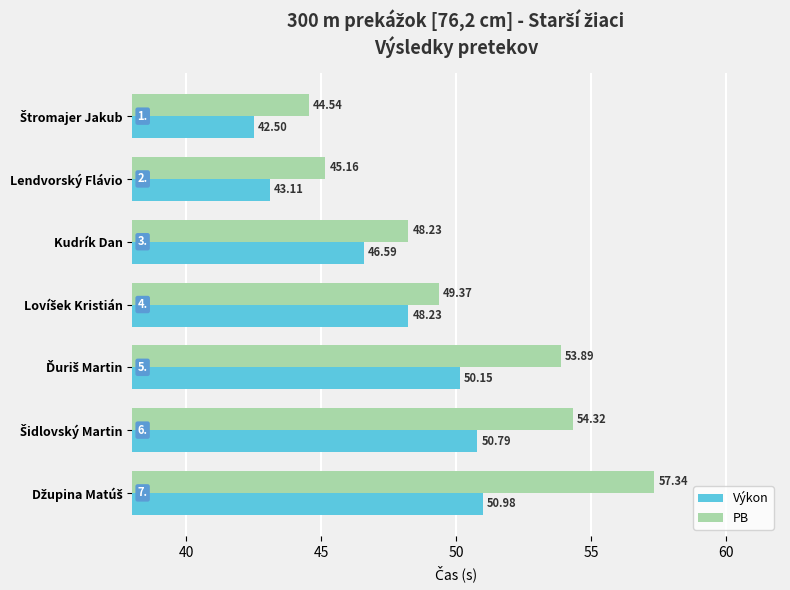

Rank the series by their average value, from highest to lowest.

PB, Výkon